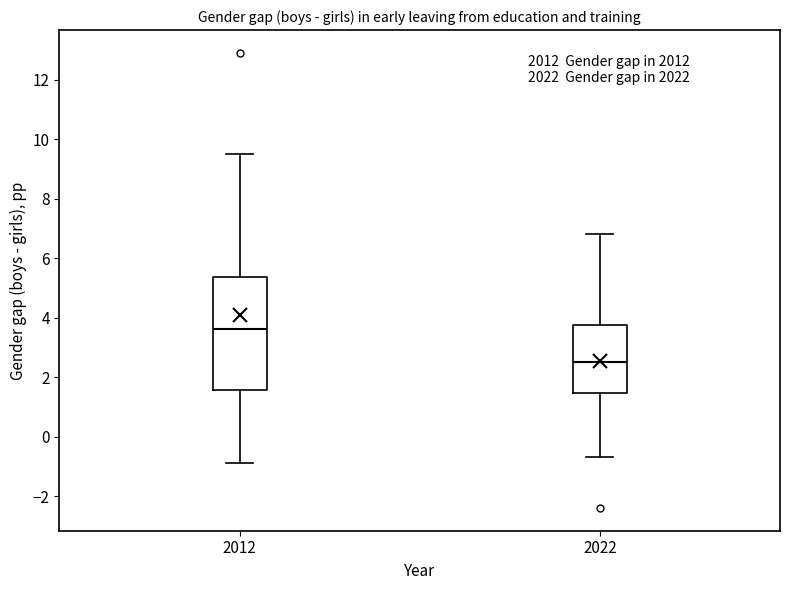

Reading left to right, read every box against the y-axis: the position of its median line, the range the box covers, and the ends of its whiskers. The values are not printed on the chart, so give them approximately, as read against the axis.

2012: median 3.6, box 1.6 to 5.4, whiskers -0.8 to 9.6
2022: median 2.6, box 1.4 to 3.8, whiskers -0.6 to 6.8